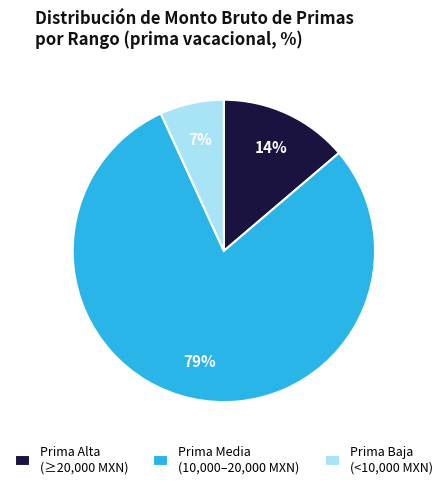

Count the number of slices in the pie.

3